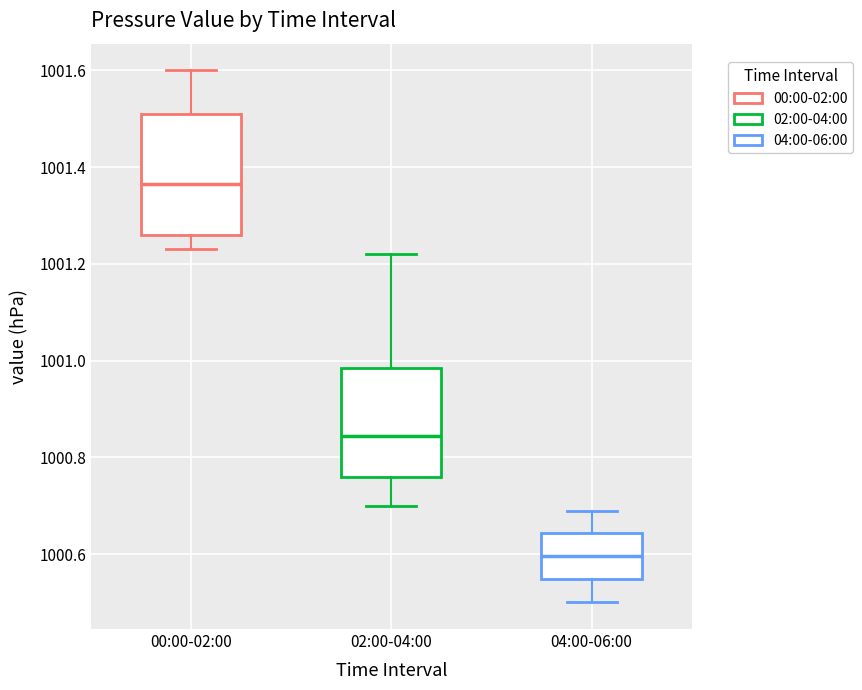

Comparing the boxes themselves (not the whiskers), which one is the tallest?

00:00-02:00